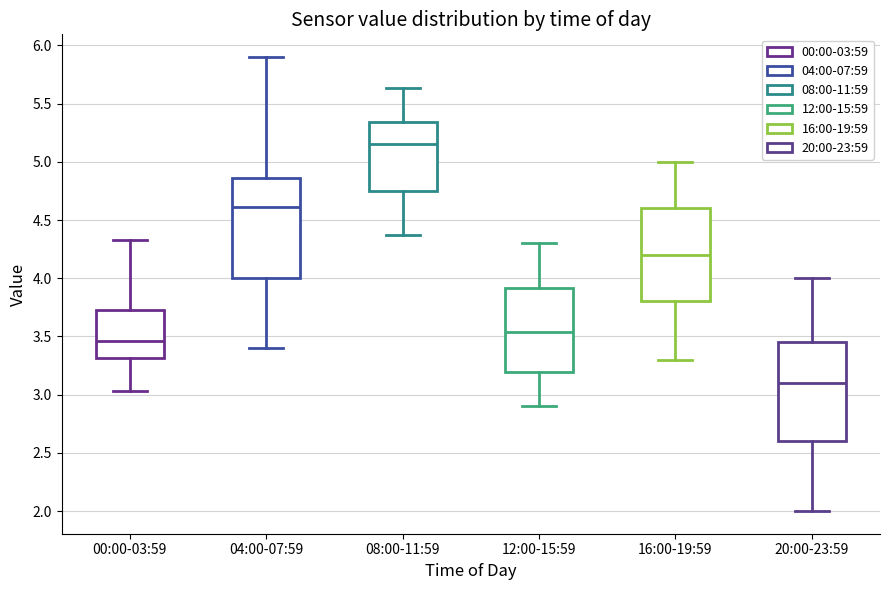

Reading left to right, transcribe this box plot: for each box, give where its median line is, the range the box spans, and where its two whiskers end, as read against the y-axis. The values are not printed on the chart, so give them approximately, as read against the axis.

00:00-03:59: median 3.45, box 3.30 to 3.75, whiskers 3.05 to 4.35
04:00-07:59: median 4.60, box 4.00 to 4.85, whiskers 3.40 to 5.90
08:00-11:59: median 5.15, box 4.75 to 5.35, whiskers 4.35 to 5.65
12:00-15:59: median 3.55, box 3.20 to 3.90, whiskers 2.90 to 4.30
16:00-19:59: median 4.20, box 3.80 to 4.60, whiskers 3.30 to 5.00
20:00-23:59: median 3.10, box 2.60 to 3.45, whiskers 2.00 to 4.00